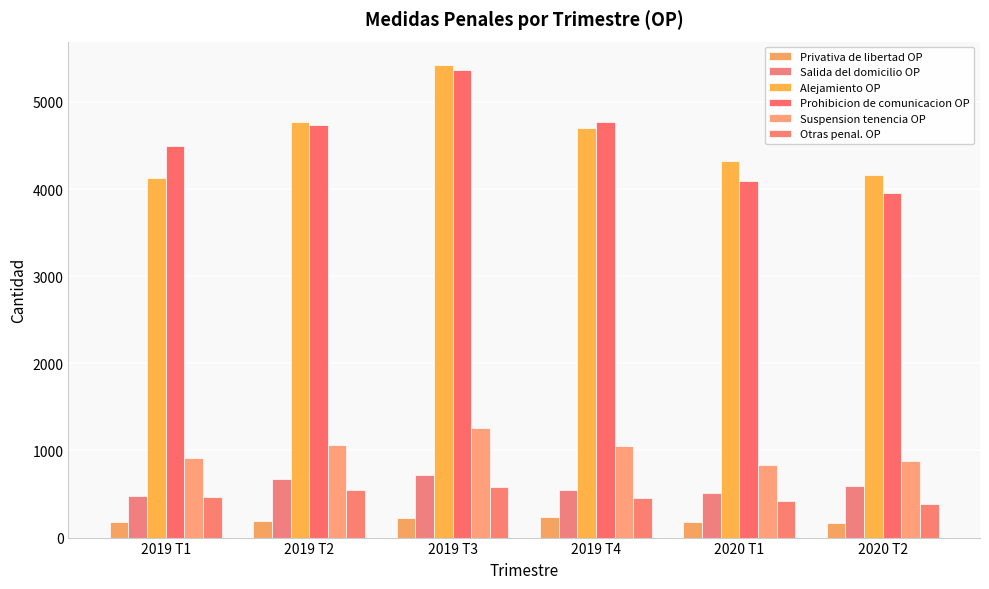

Count the number of categories in the chart.

6